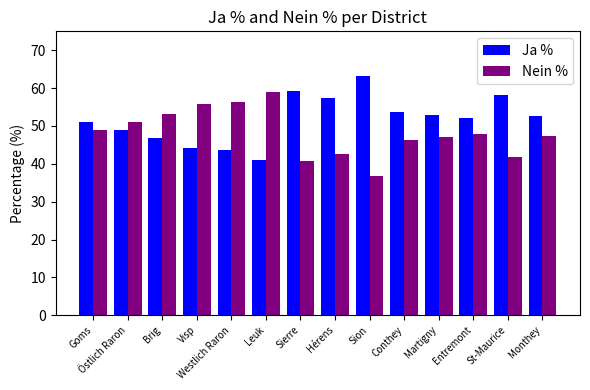

Is it true that Nein % equals 19.7 at Entremont?

False